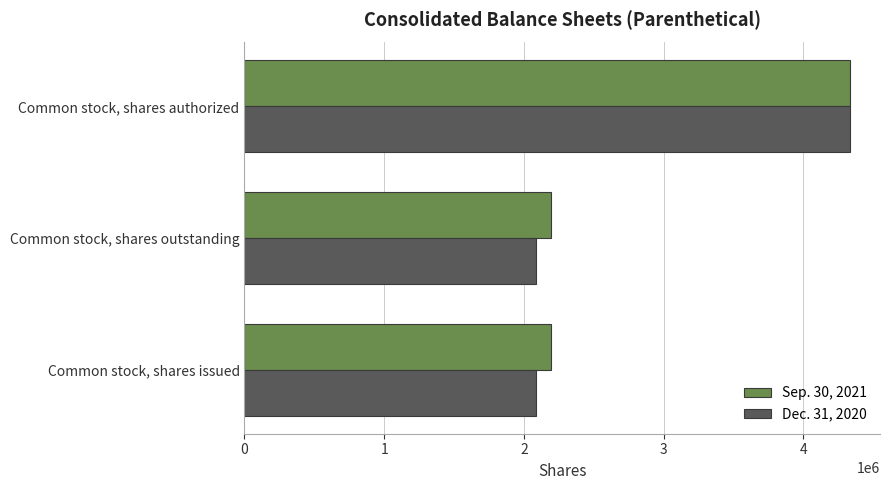

Which series has the widest spread of values?

Dec. 31, 2020